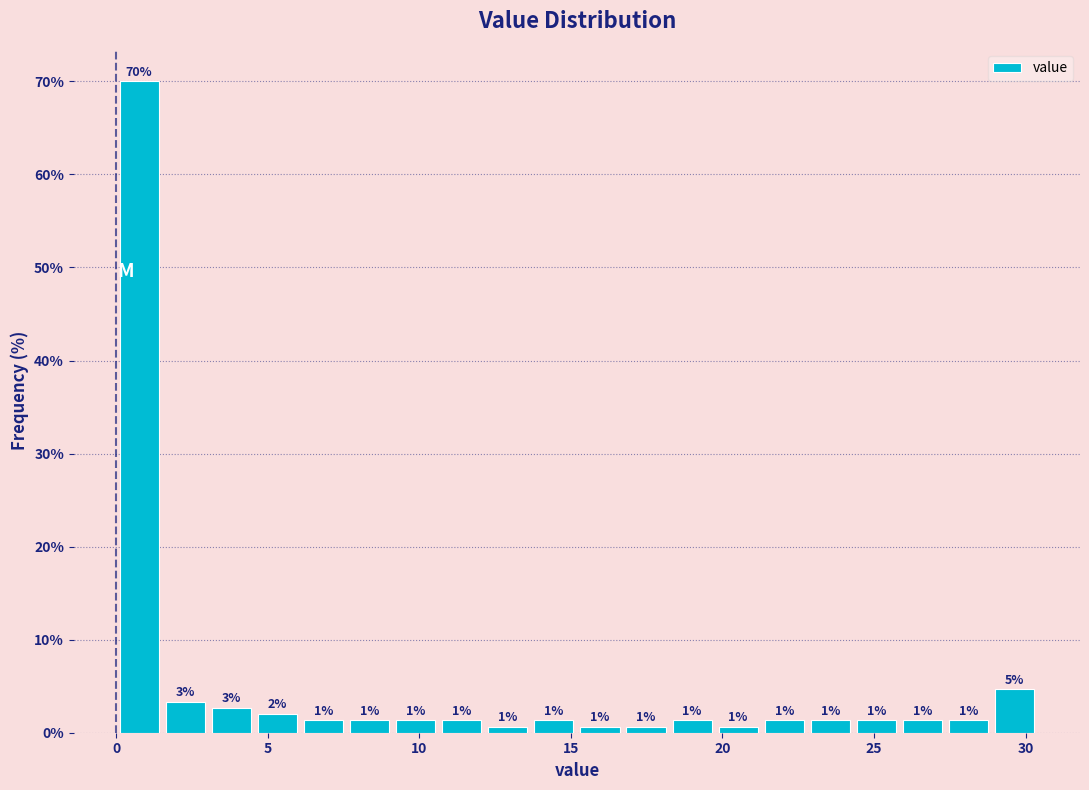

Read against the x-axis, roughly where is the centre of the tallest bar?

1.0